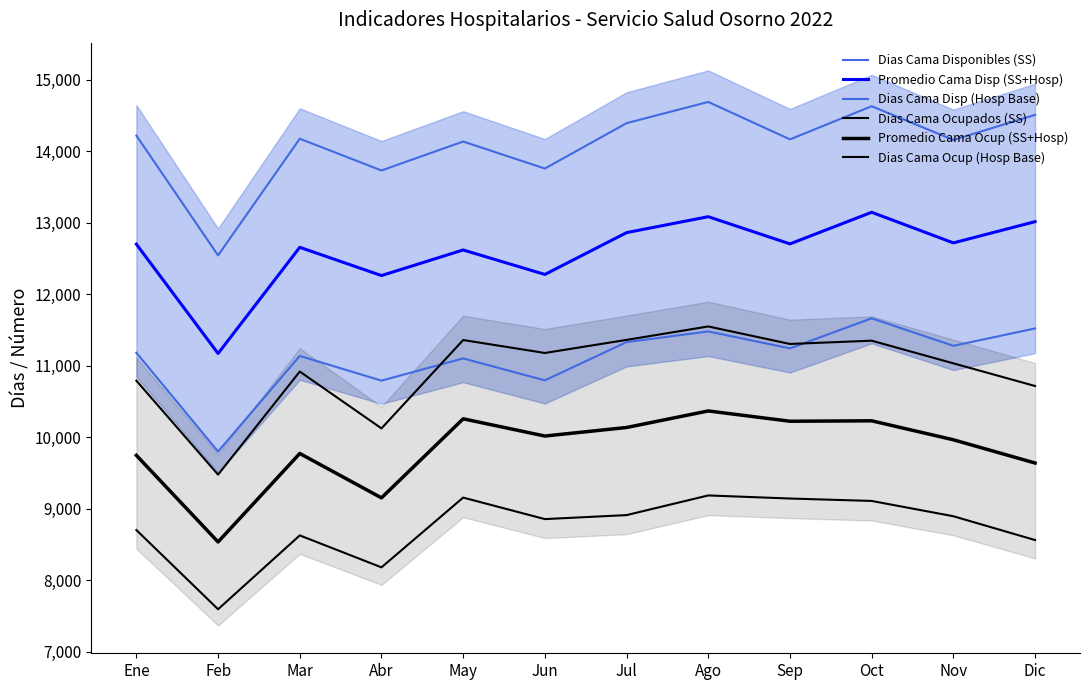

What is the maximum value for Dias Cama Disp (Hosp Base)?

11663.0